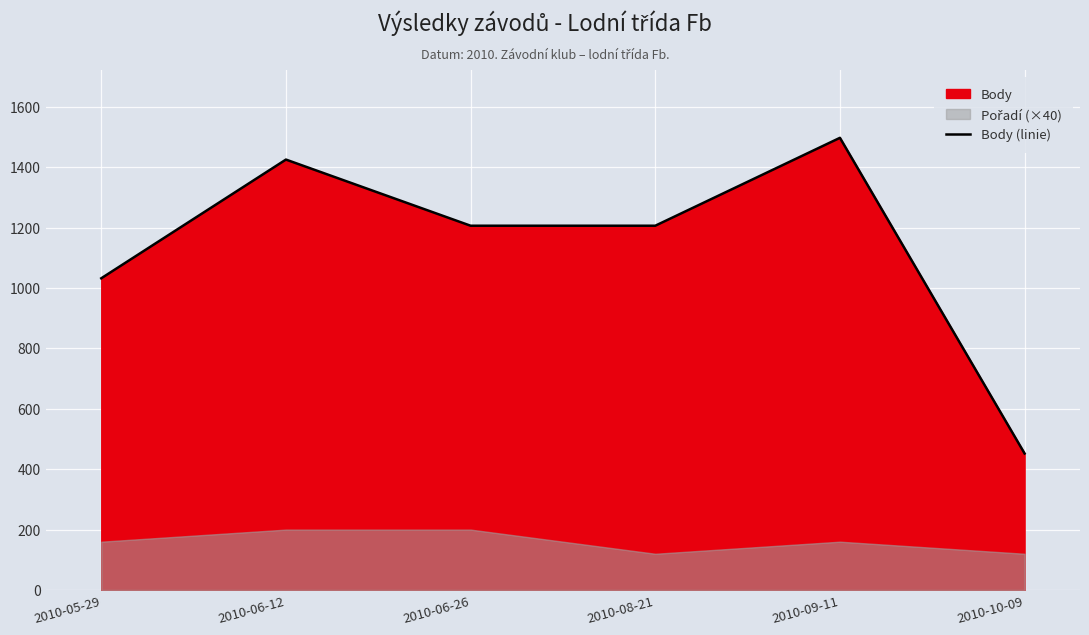

True or false: the data has more than 0 interior local peaks.

True